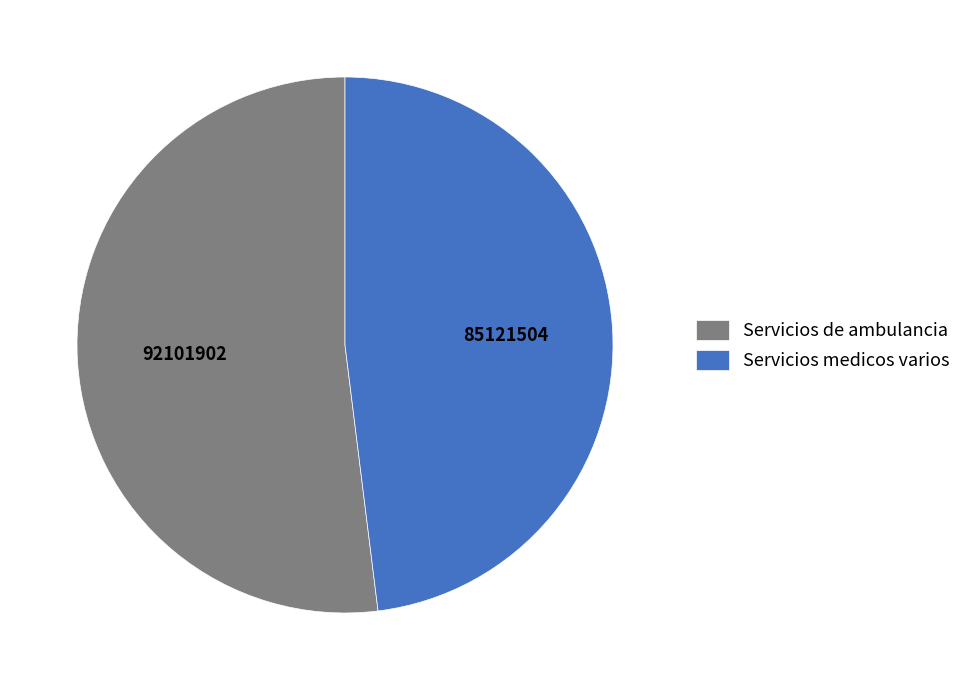

Count the number of slices in the pie.

2